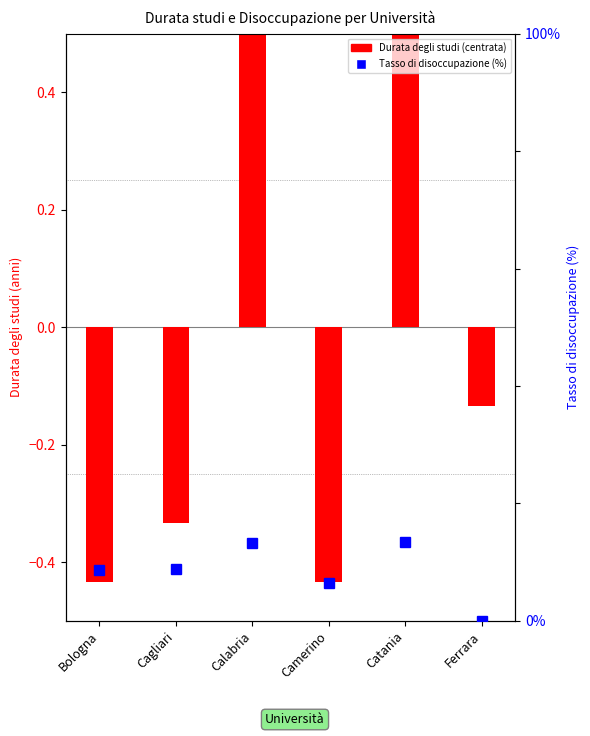

Reading left to right, extract all data points from this chart.

Bologna=-0.4	Cagliari=-0.3	Calabria=0.6	Camerino=-0.4	Catania=0.8	Ferrara=-0.1